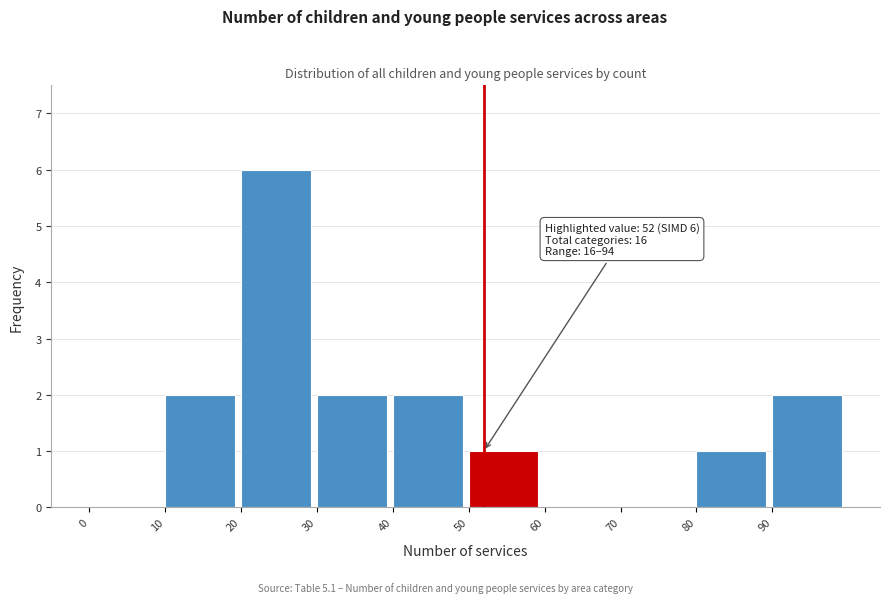

Which range on the x-axis has the tallest bar?

20 to 30